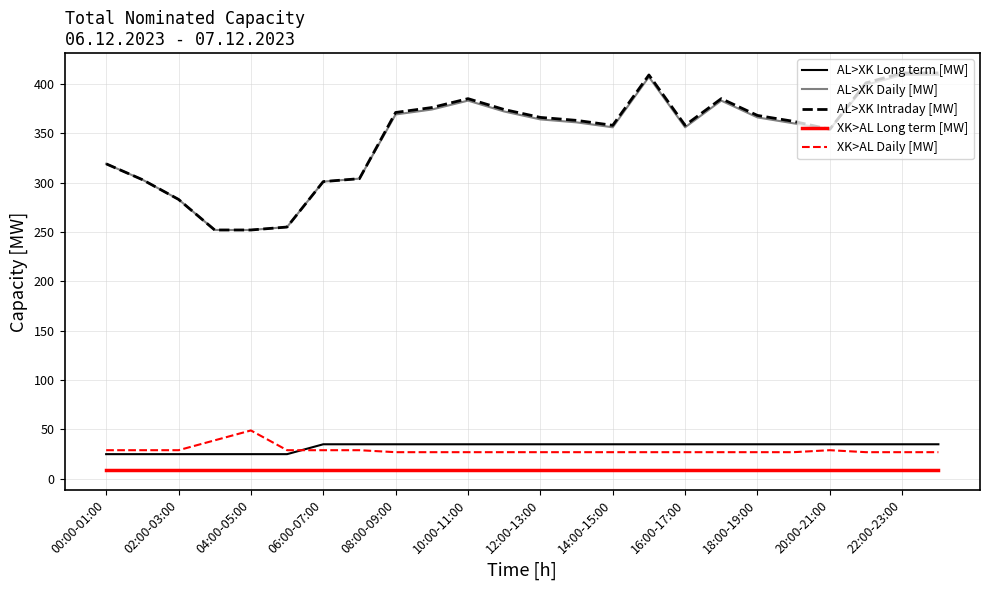

What is the highest value of the AL>XK Intraday [MW] series?

411